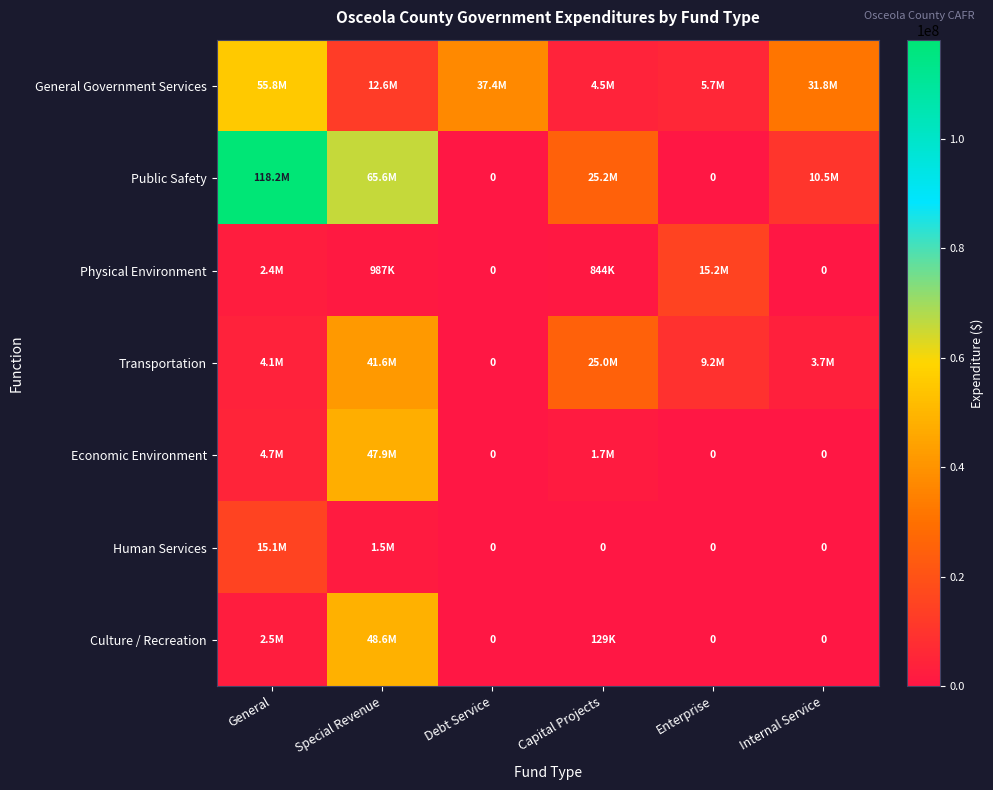

At Enterprise, list the series in order from smallest to largest.

Public Safety, Economic Environment, Human Services, Culture / Recreation, General Government Services, Transportation, Physical Environment